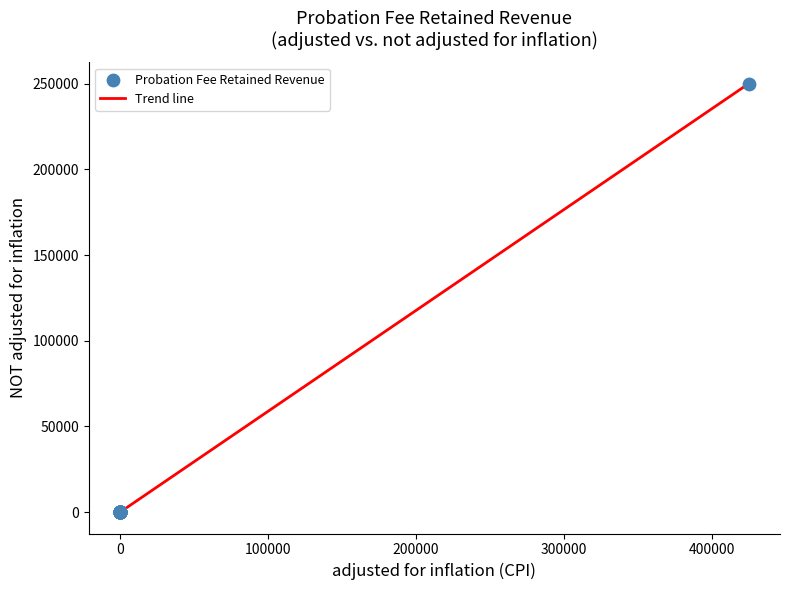

What is the maximum value shown in the chart?

250000.0